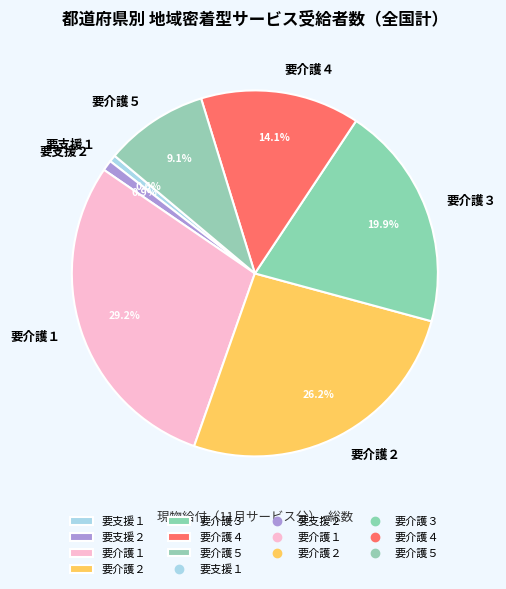

Which slice is the largest?

要介護１